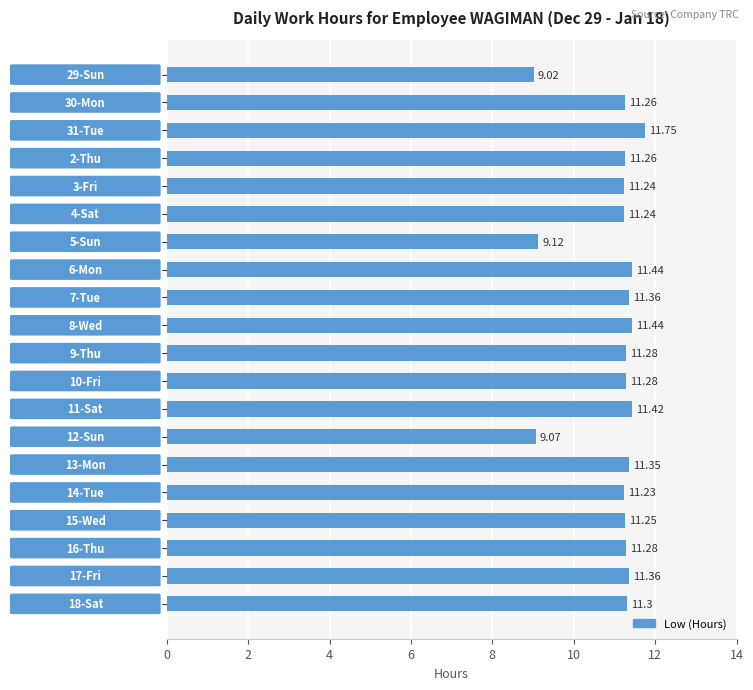

What is the difference between the second highest and minimum values?

2.4